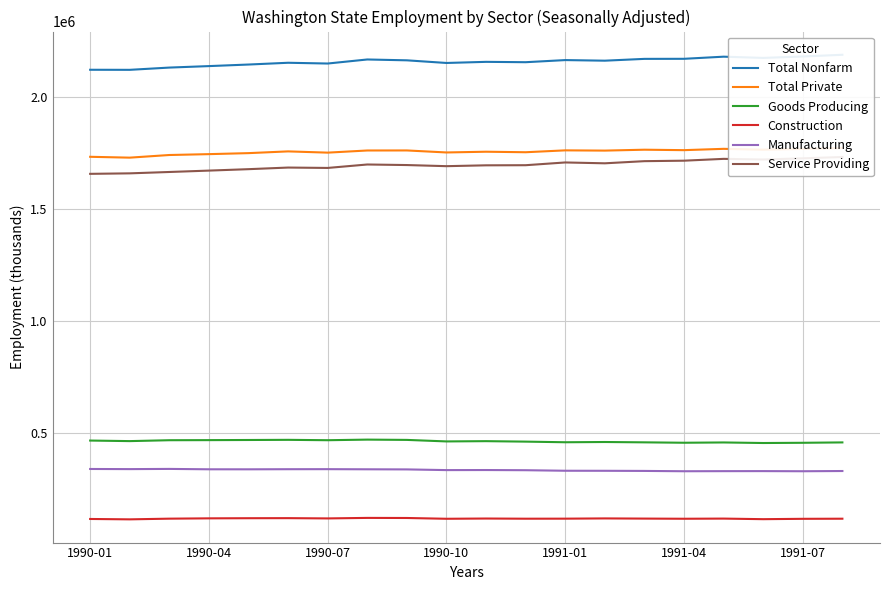

What is the value of the Manufacturing point at the 8th from the left?

336800